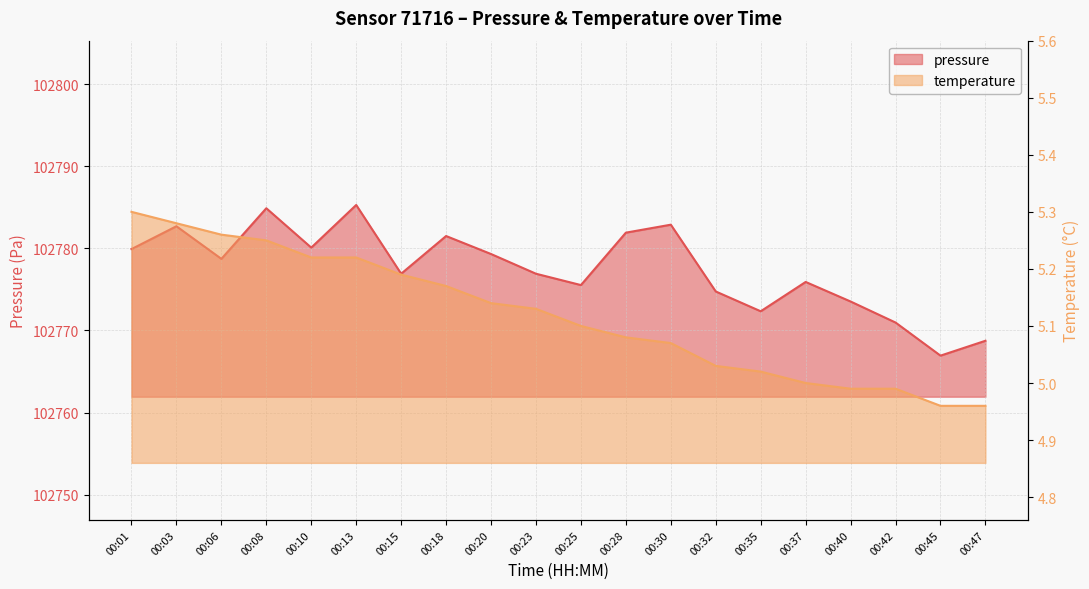

How many interior local valleys does the pressure series have?

6